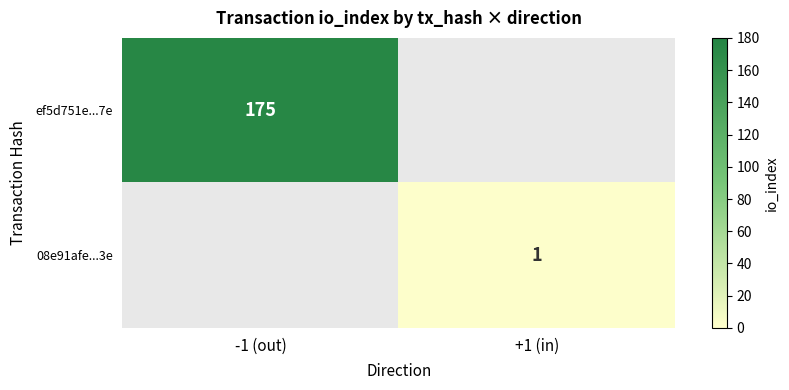

The value of 08e91afe...3e at +1 (in) is 1. True or false?

True